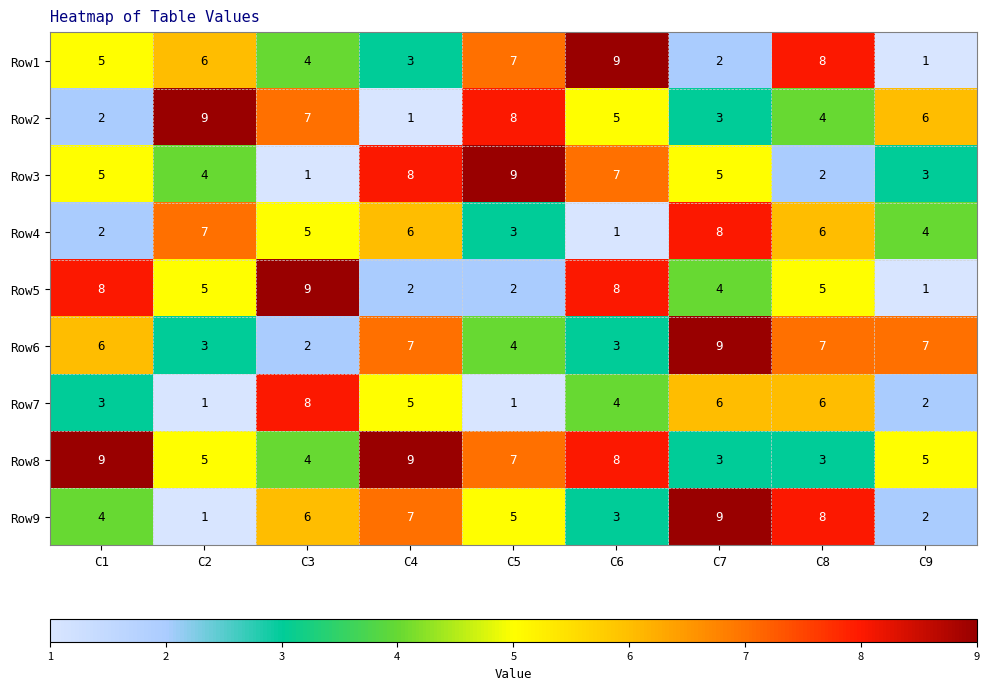

Which series has the largest total across all categories?

Row8